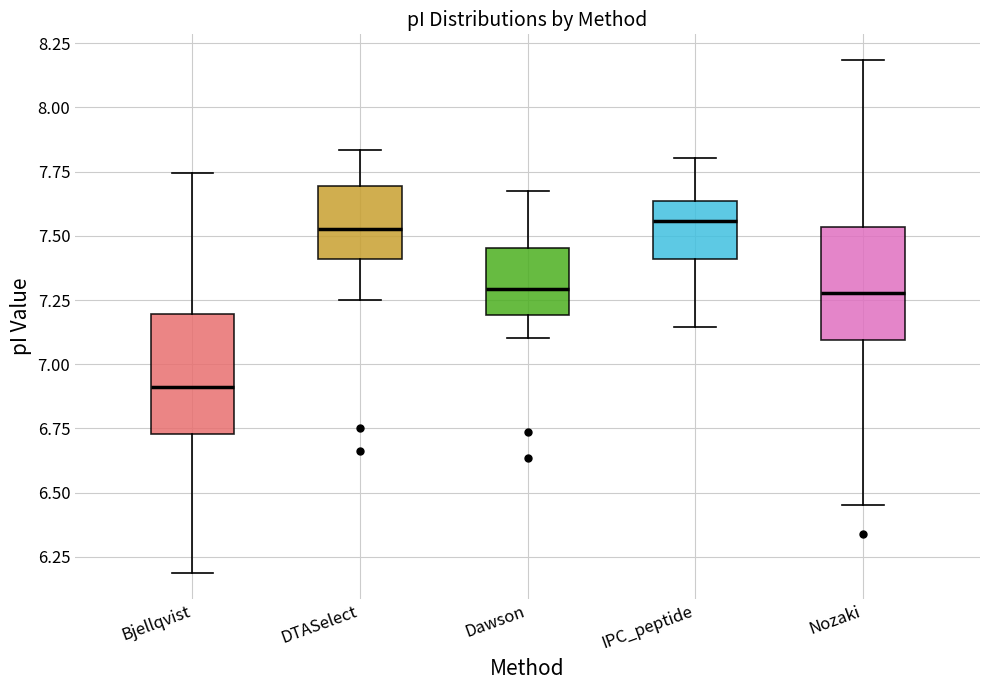

Reading left to right, transcribe this box plot: for each box, give where its median line is, the range the box spans, and where its two whiskers end, as read against the y-axis. The values are not printed on the chart, so give them approximately, as read against the axis.

Bjellqvist: median 6.90, box 6.75 to 7.20, whiskers 6.20 to 7.75
DTASelect: median 7.55, box 7.40 to 7.70, whiskers 7.25 to 7.85
Dawson: median 7.30, box 7.20 to 7.45, whiskers 7.10 to 7.65
IPC_peptide: median 7.55, box 7.40 to 7.65, whiskers 7.15 to 7.80
Nozaki: median 7.30, box 7.10 to 7.55, whiskers 6.45 to 8.20